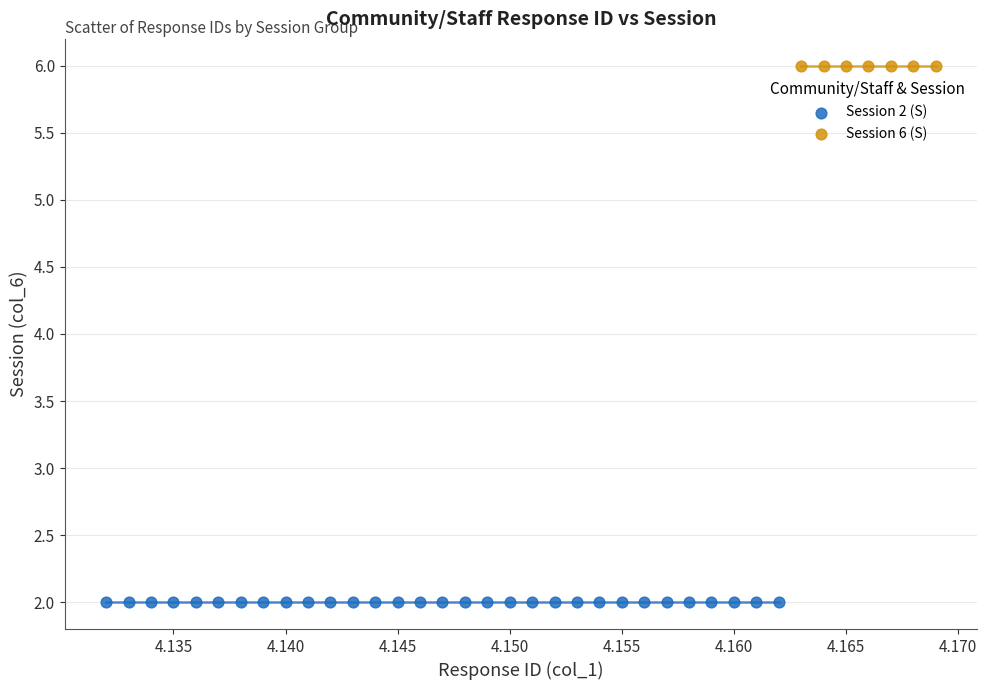

Which series contains the lowest Y value?

Session 2 (S)